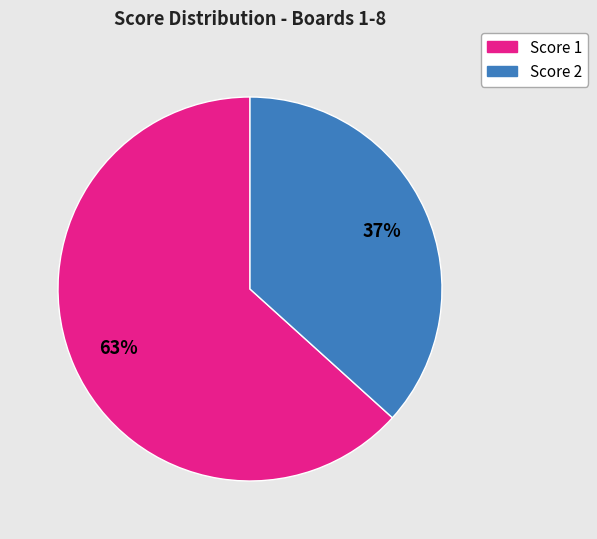

Is there a majority slice in this chart?

Yes